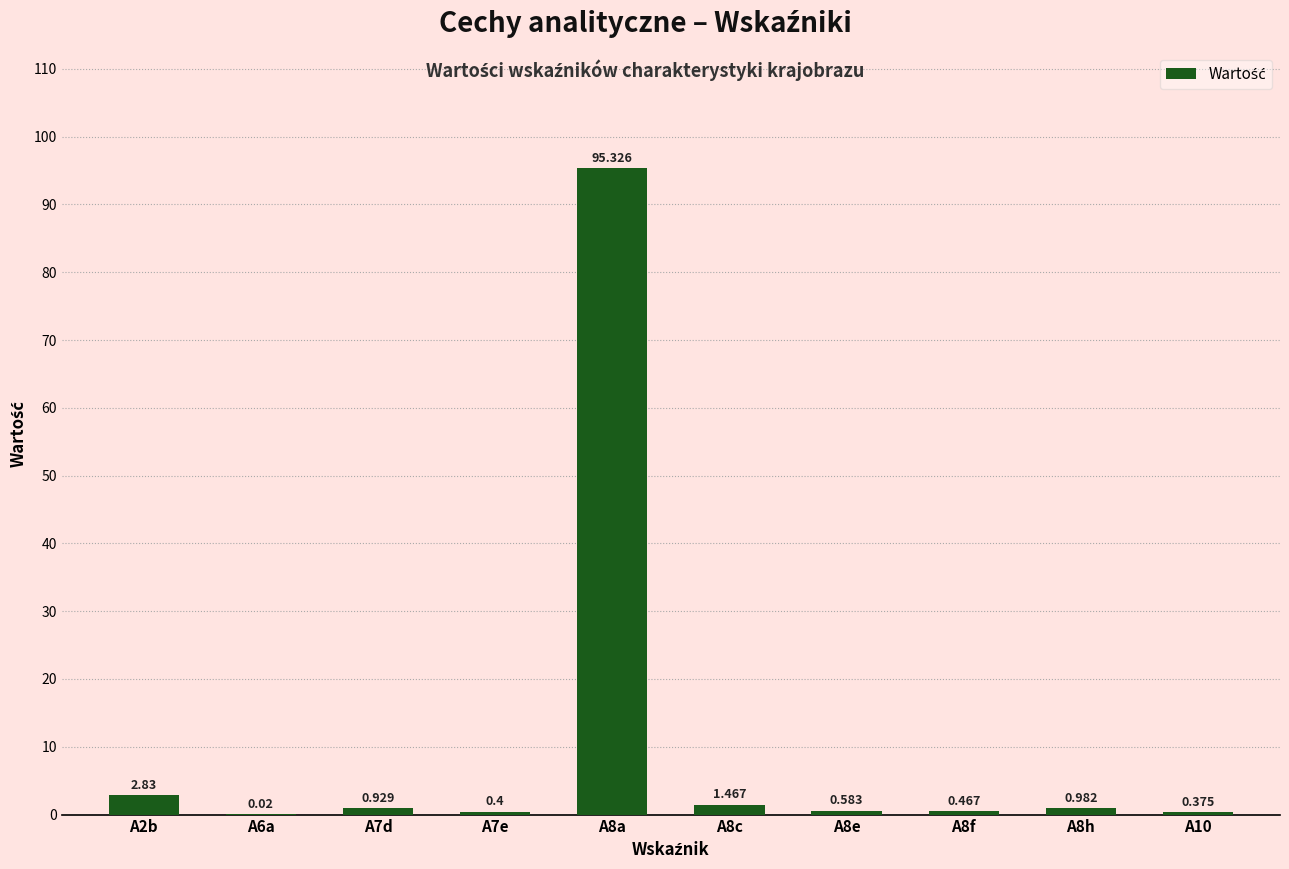

Count the number of data series in this chart.

1